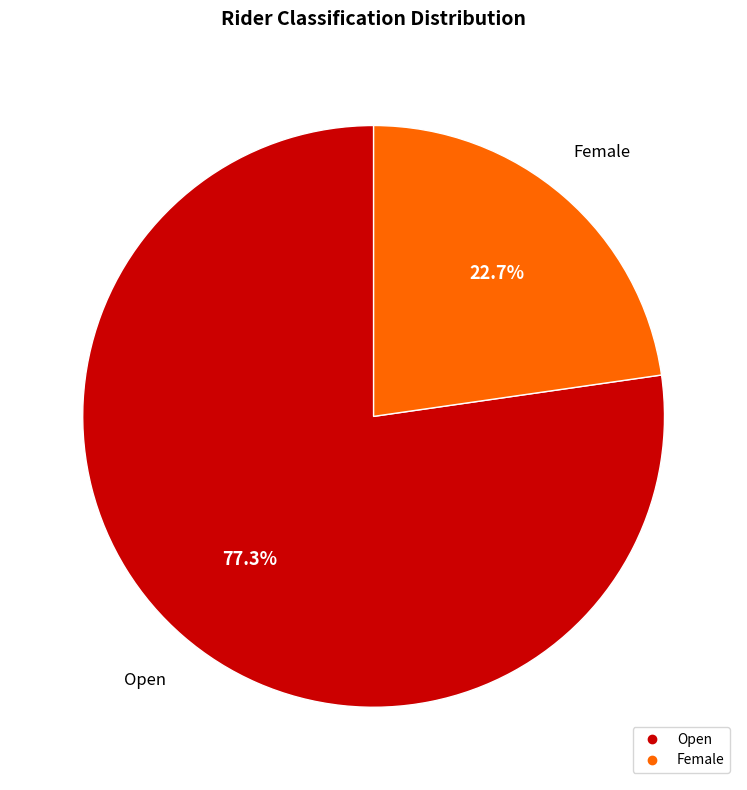

Does any single category account for the majority?

Yes